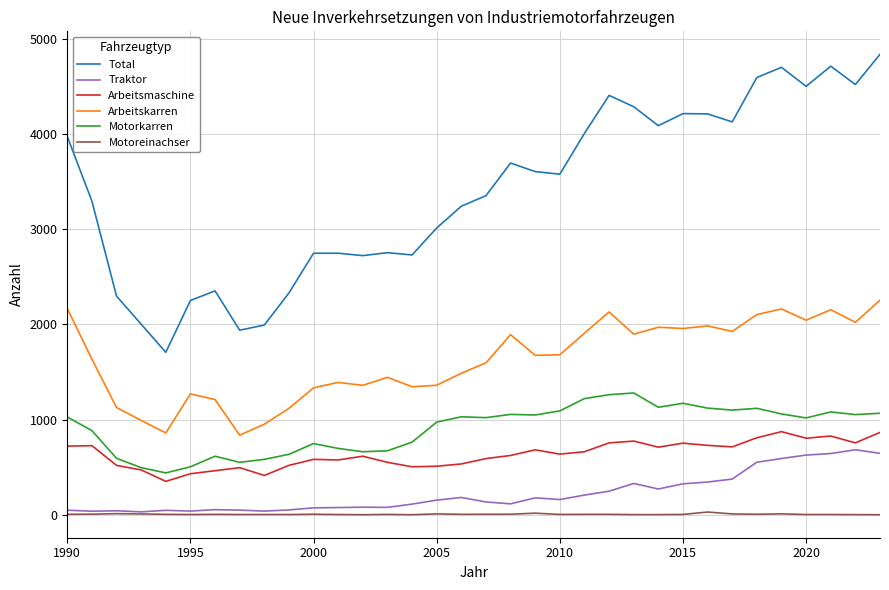

What is the lowest value of the Total series?

1707